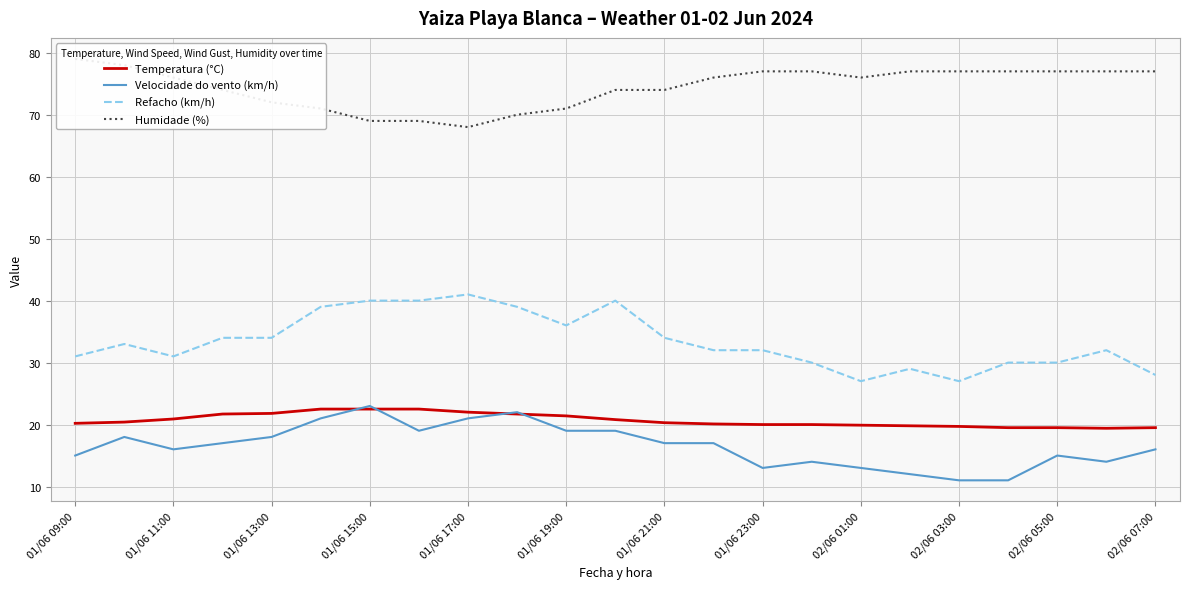

What is the lowest value of the Velocidade do vento (km/h) series?

11.0